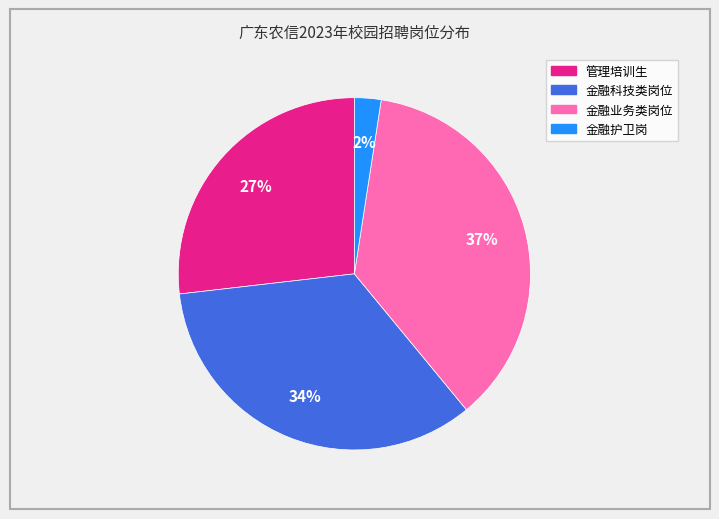

Is it true that 金融护卫岗 is 2% of the pie?

True